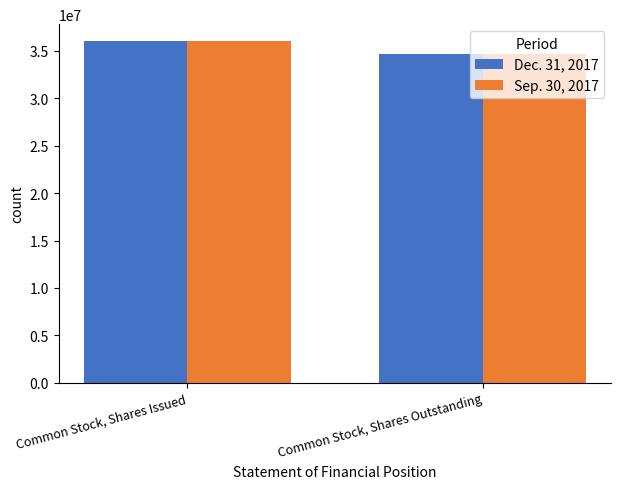

What is the smallest value displayed?

34720538